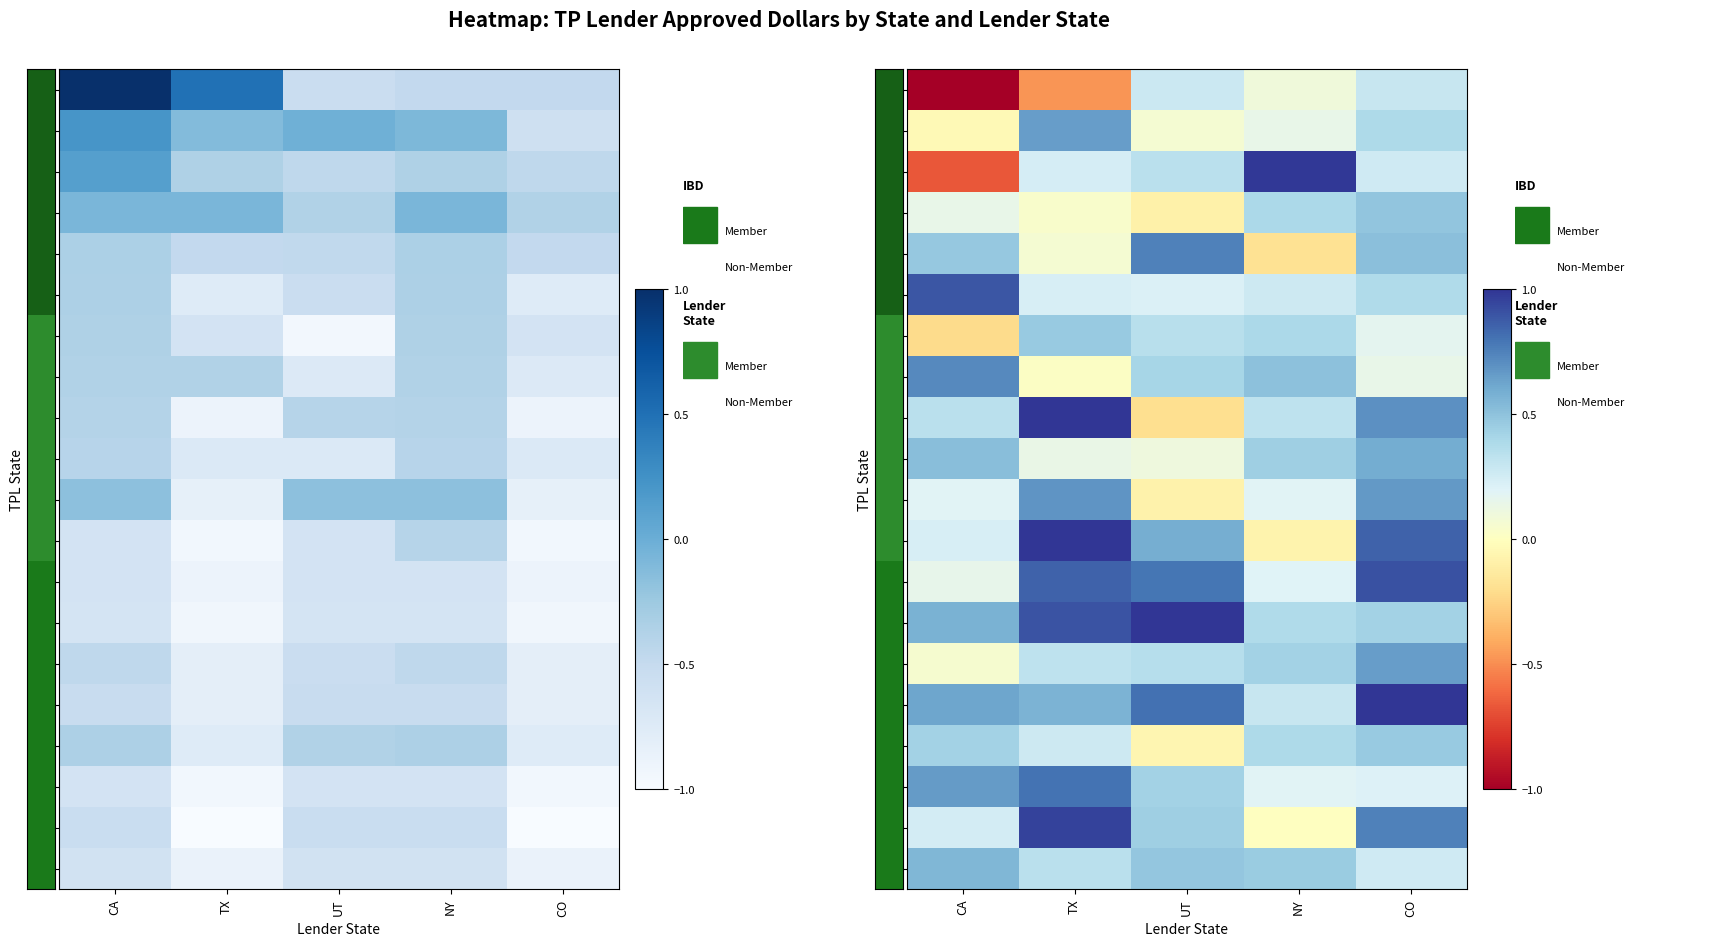

What is the difference between the maximum and second lowest values in the WI series?

0.7